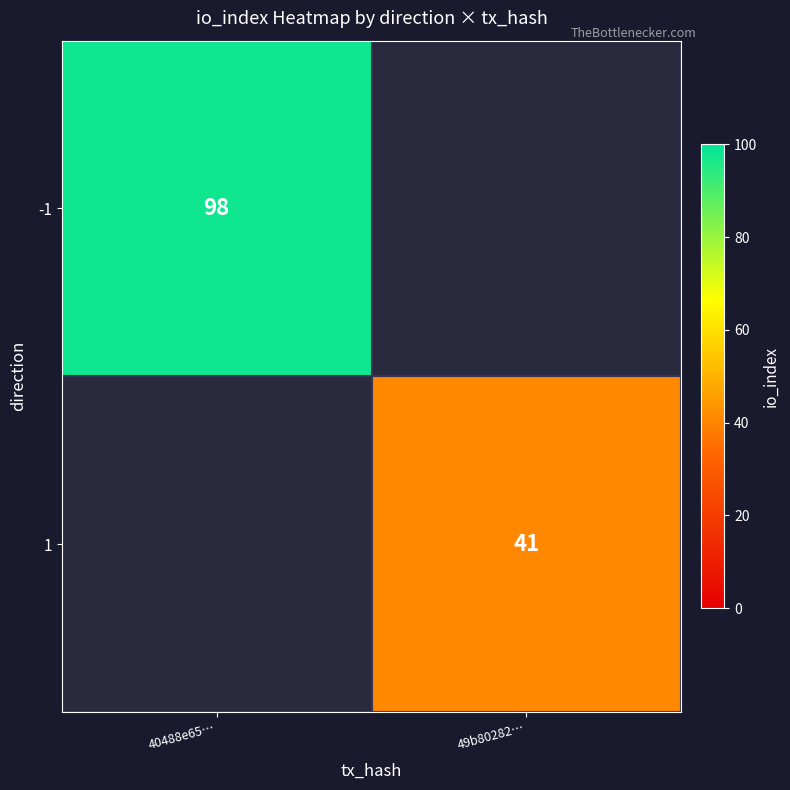

The value of 1 at 49b80282… is 25. True or false?

False